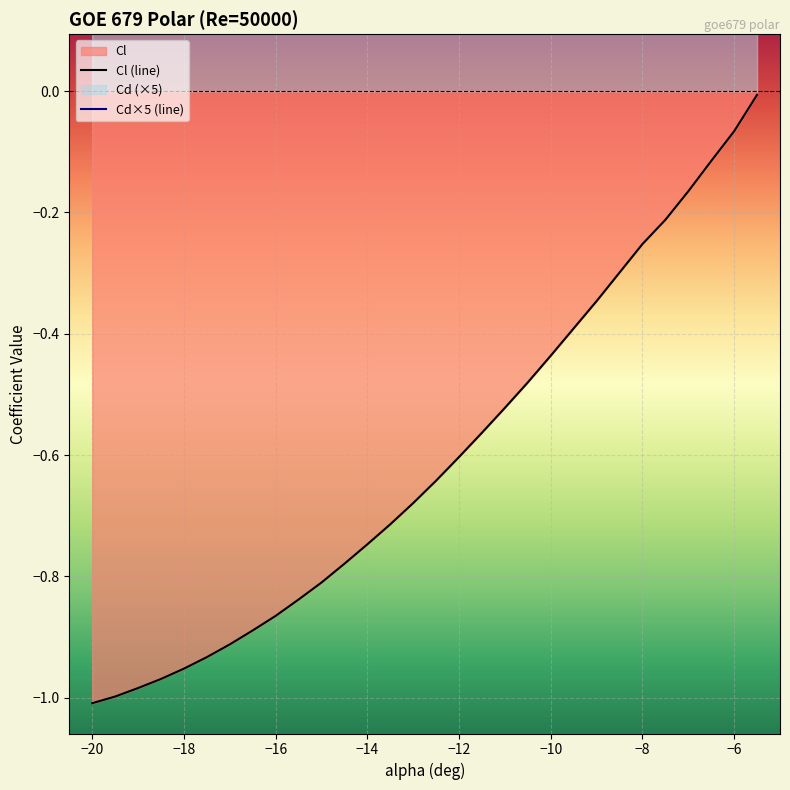

Between -13 and -15, which is larger?

-13